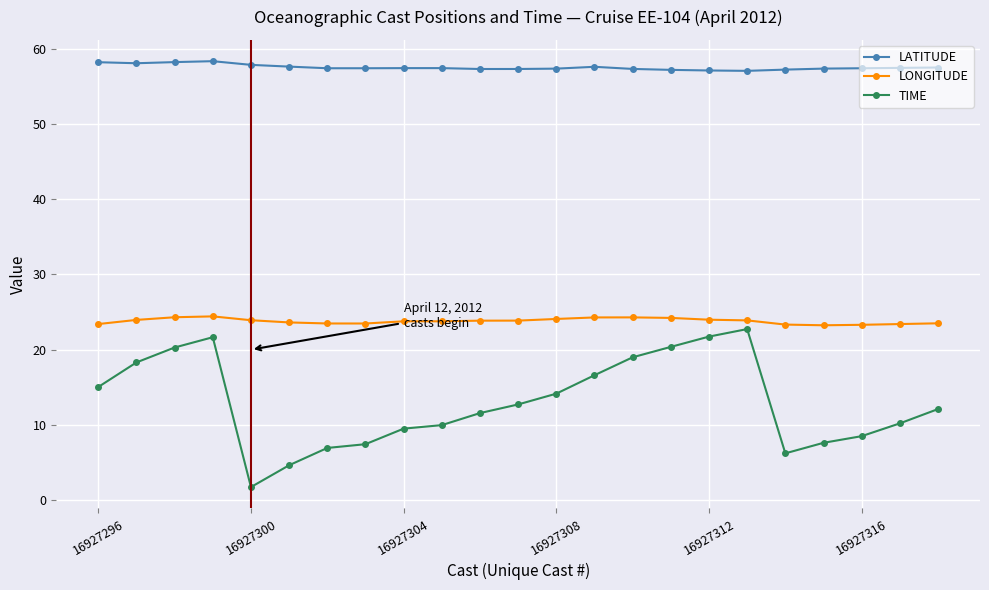

How many data points in TIME are less than 12?

11